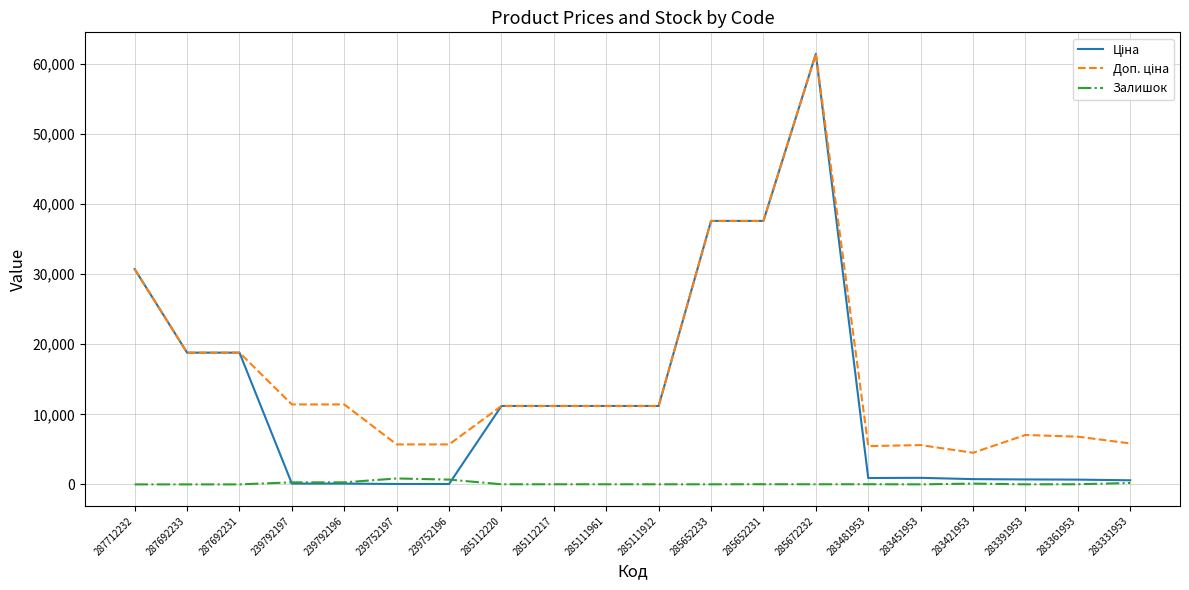

What is the highest value of the Залишок series?

845.0